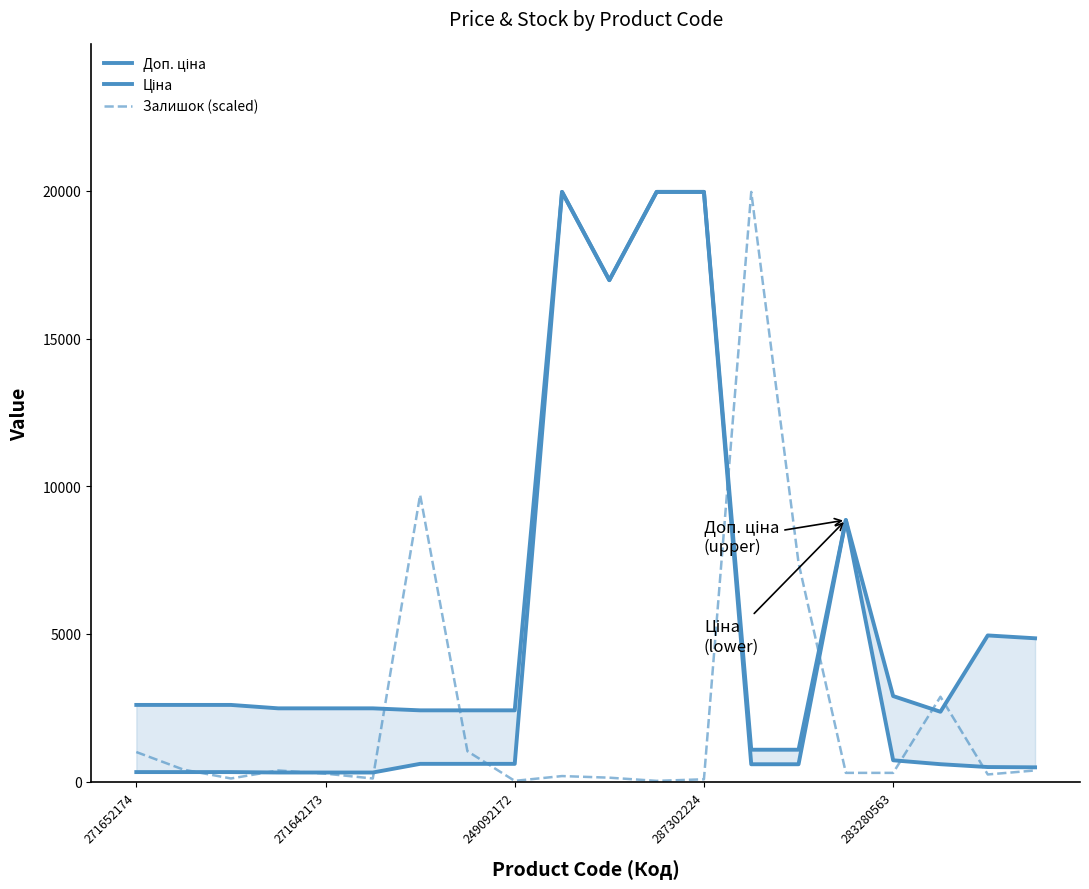

Reading left to right, extract all data points from this chart.

Доп. ціна: 2598.3	2598.3	2598.3	2482.4	2482.4	2482.4	2414.8	2414.8	2414.8	19964.2	16976.3	19964.2	19964.2	1081.7	1081.7	8856.7	2897.8	2366.5	4950.4	4853.8
Ціна: 324.8	324.8	324.8	310.3	310.3	310.3	603.7	603.7	603.7	19964.2	16976.3	19964.2	19964.2	589.9	589.9	8856.7	724.5	591.6	495.0	485.4
Залишок (scaled): 1003.6	406.9	108.5	379.8	271.3	108.5	9710.8	1030.8	27.1	189.9	135.6	27.1	81.4	19964.2	7405.2	298.4	298.4	2875.3	244.1	379.8